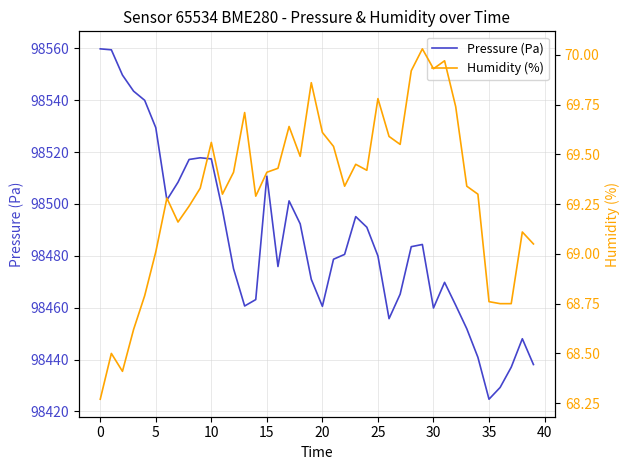

Rank the series by their maximum value, from highest to lowest.

Pressure (Pa), Humidity (%)